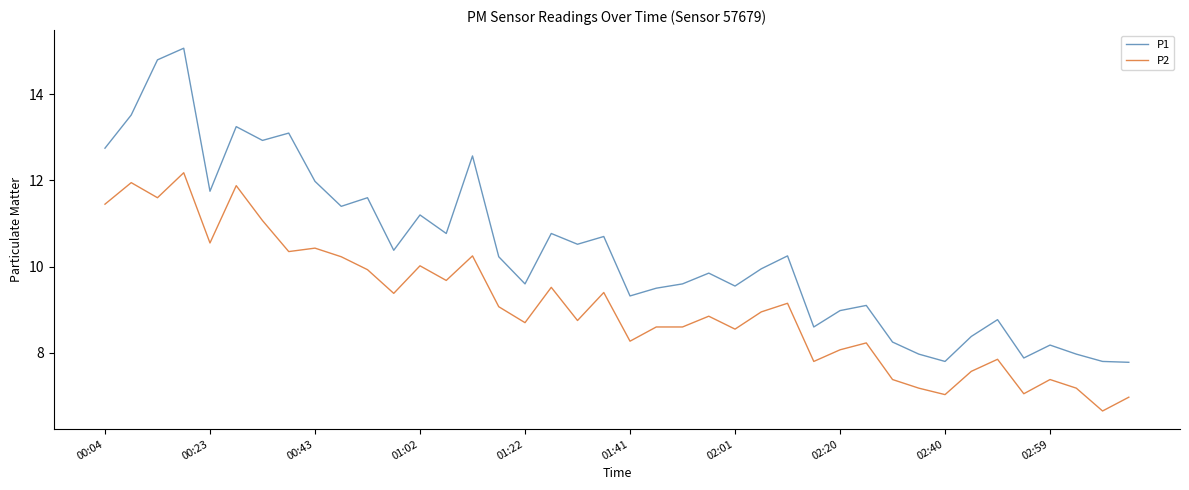

Which series has the largest range (max minus min)?

P1